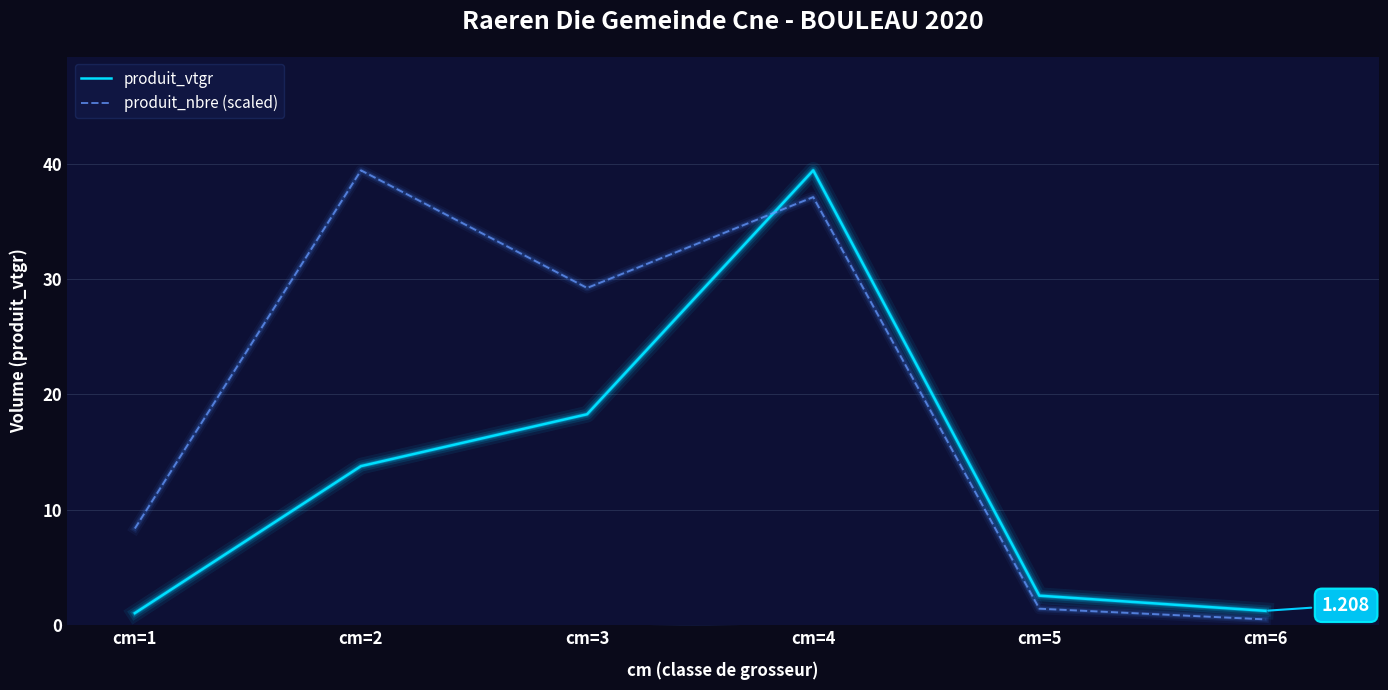

The produit_vtgr series shows 28.3 at cm=3. True or false?

False